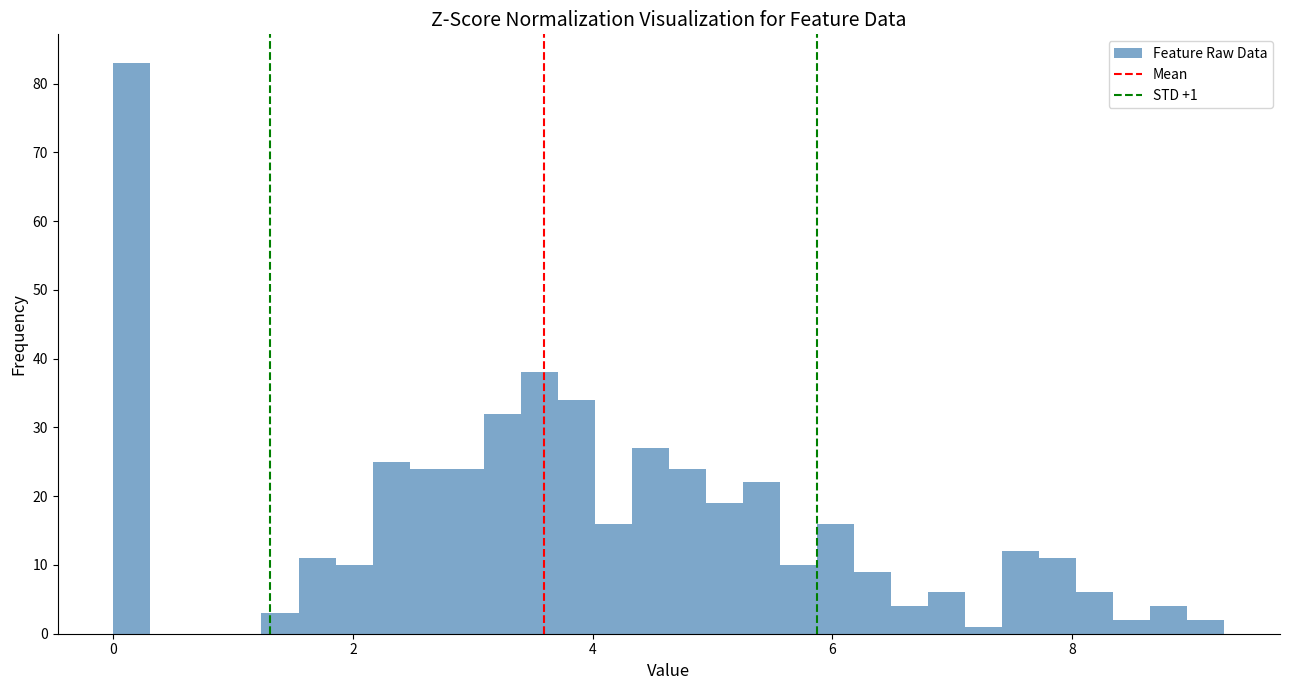

Read against the x-axis, roughly where is the centre of the tallest bar?

0.2